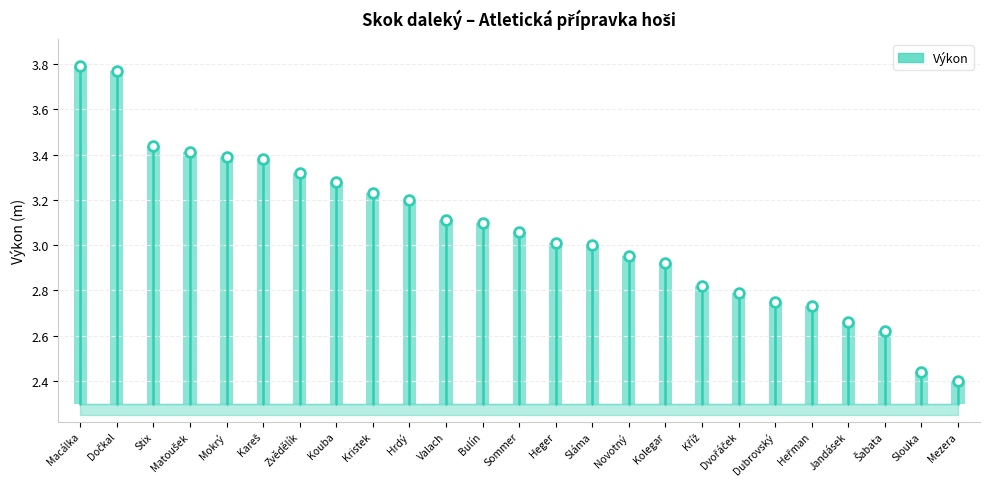

True or false: the data shows 3.8 at Macálka.

True